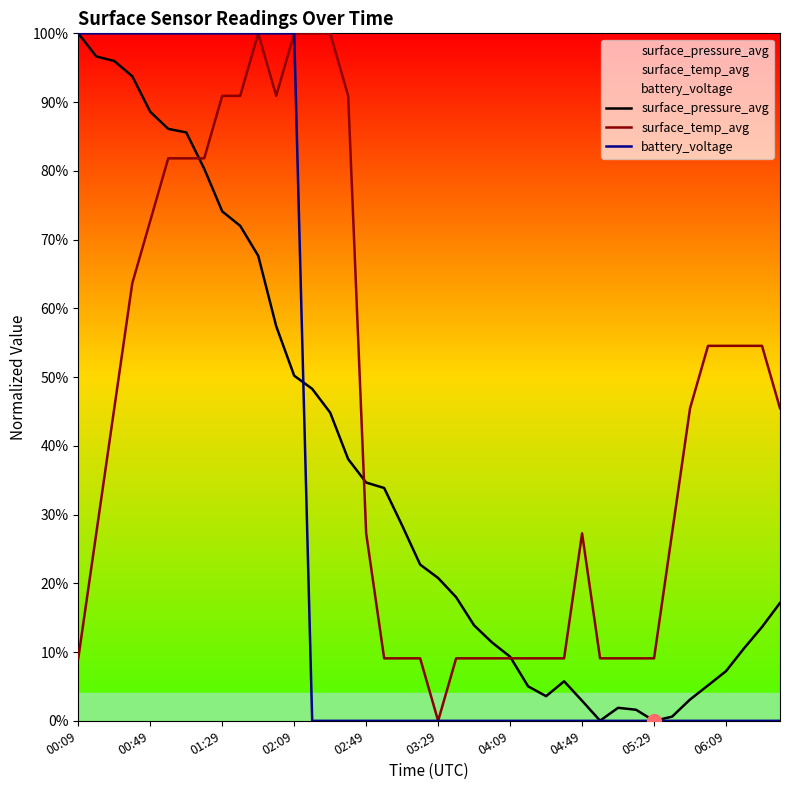

Rank the series by their maximum value, from highest to lowest.

surface_pressure_avg, surface_temp_avg, battery_voltage